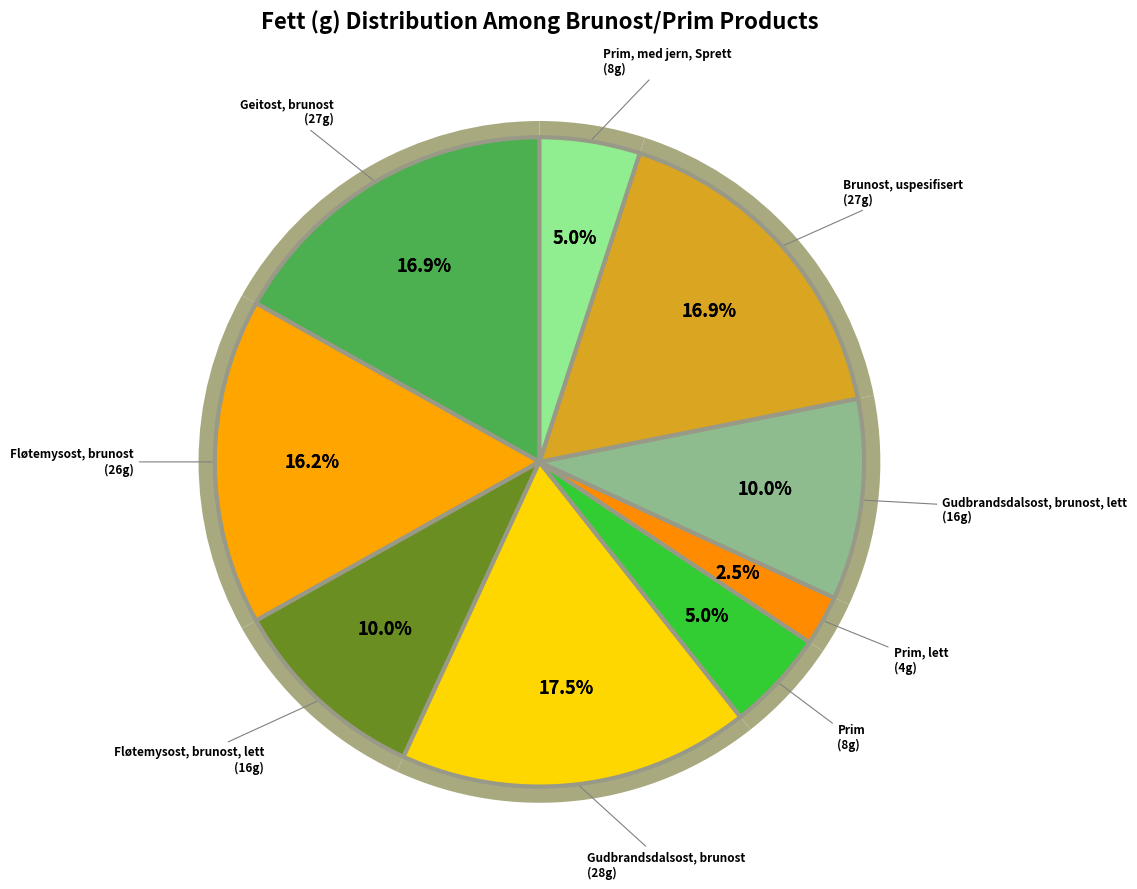

Which slice is the smallest?

Prim, lett